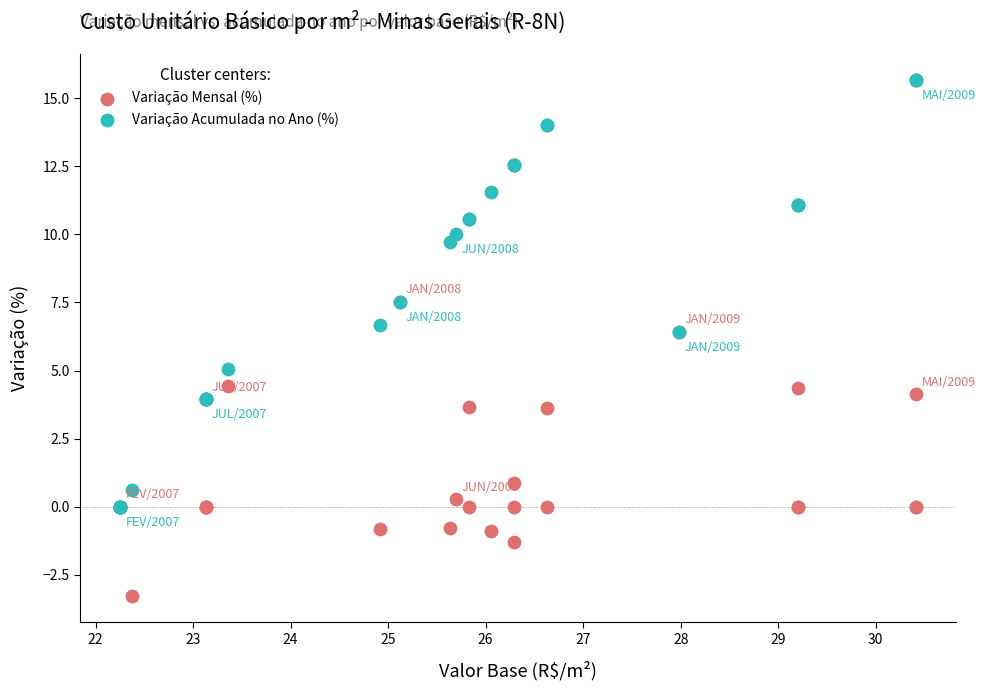

In the Variação Mensal (%) series, what Y value is closest to 2?

0.9